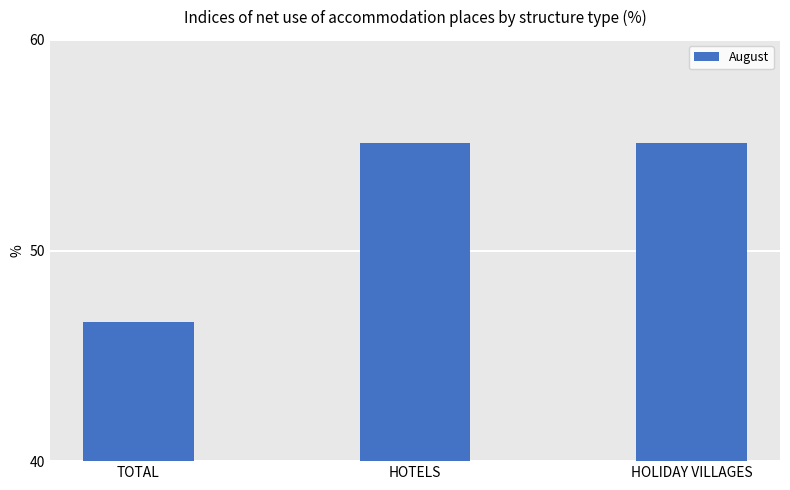

The chart shows a value of 46.6 at TOTAL. True or false?

True